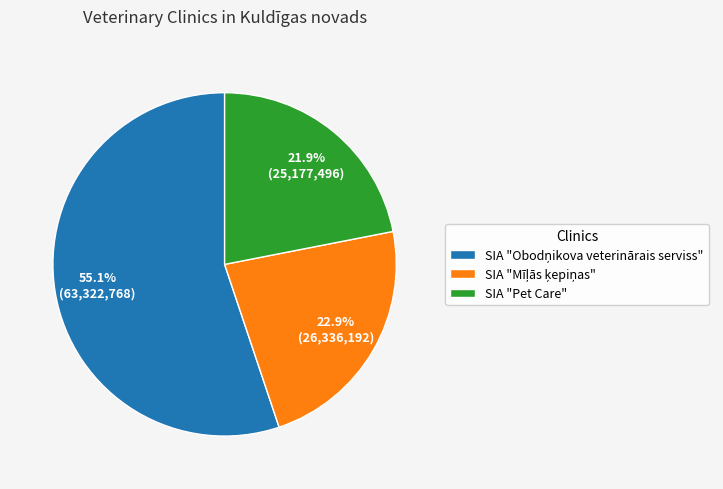

Does any single category account for the majority?

Yes